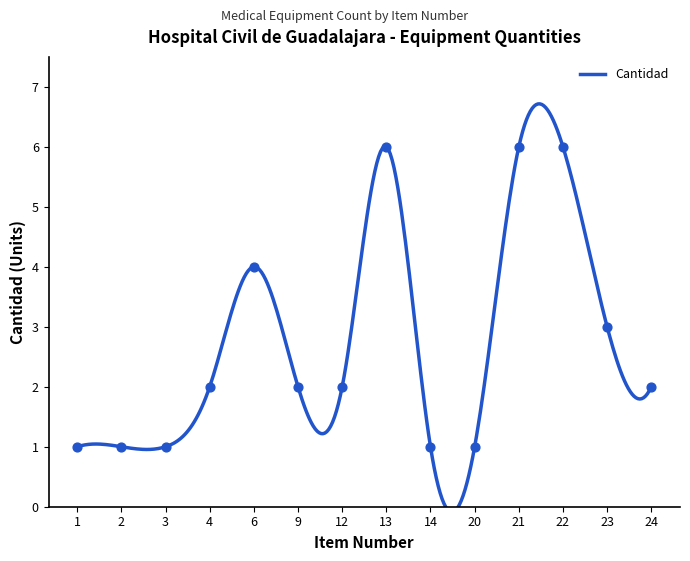

What is the change in value from 12 to 21?

+4